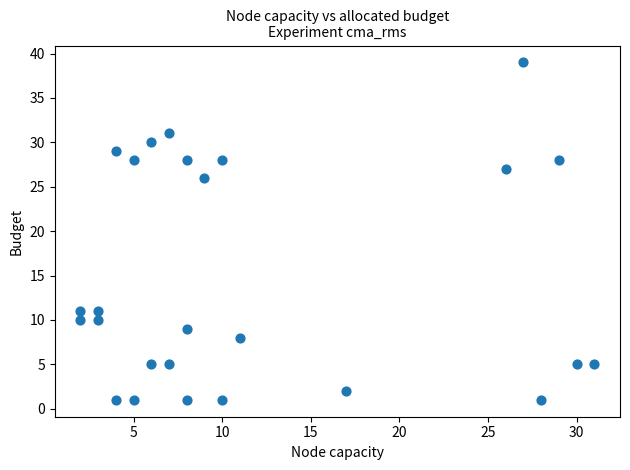

What is the range of Y values (max minus min)?

38